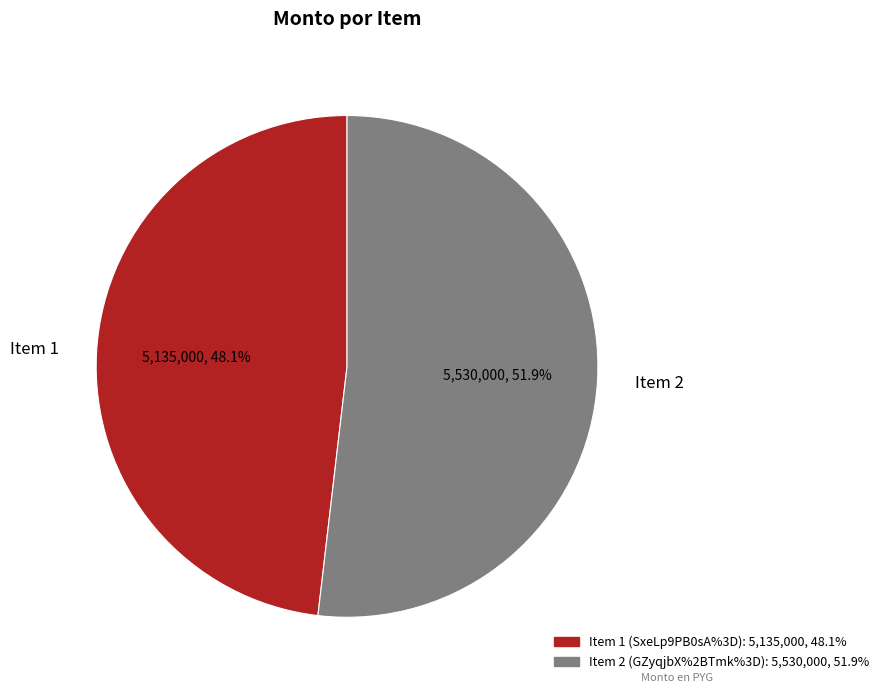

What is the majority slice?

Item 2